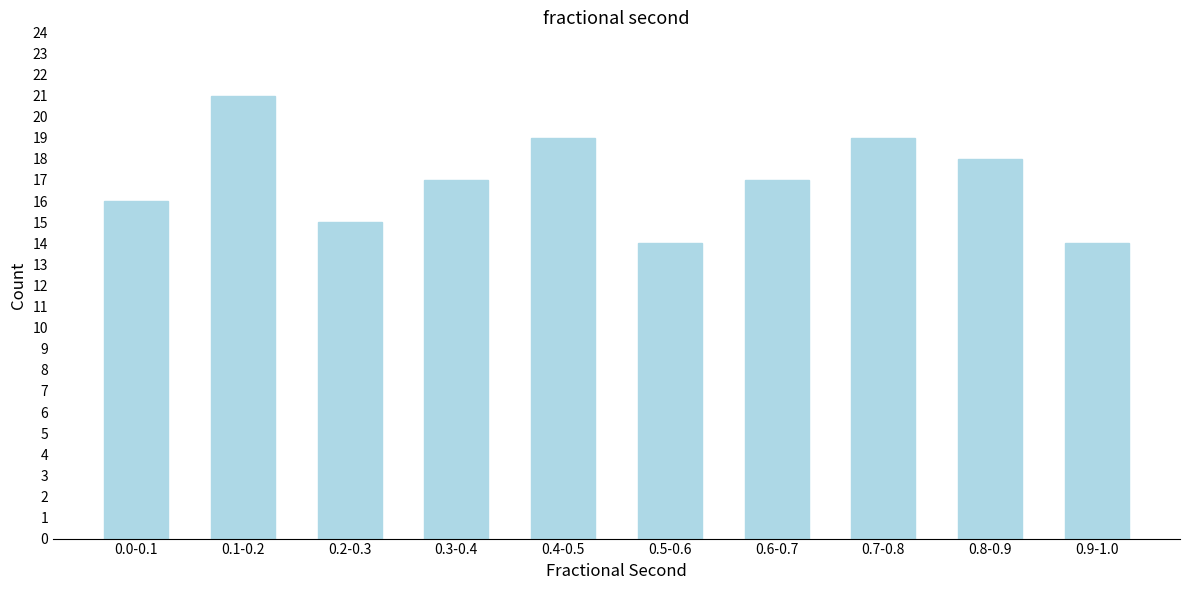

Reading left to right, what are all the values shown in this chart?

16	21	15	17	19	14	17	19	18	14